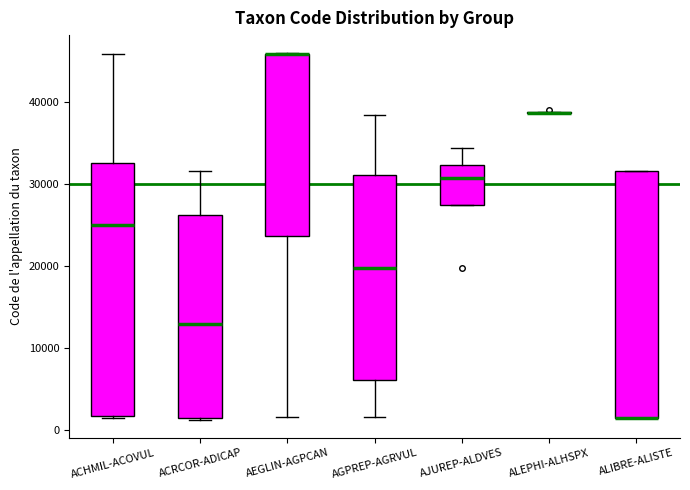

Where is the upper edge of the box for AJUREP-ALDVES on the y-axis? The values are not printed on the chart, so give them approximately, as read against the axis.

32000